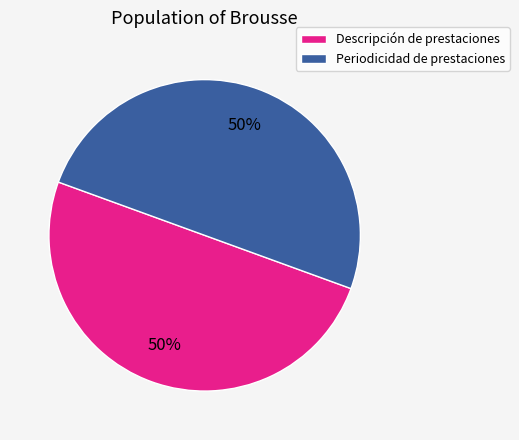

Is the sum of Periodicidad de prestaciones and Descripción de prestaciones greater than half?

Yes